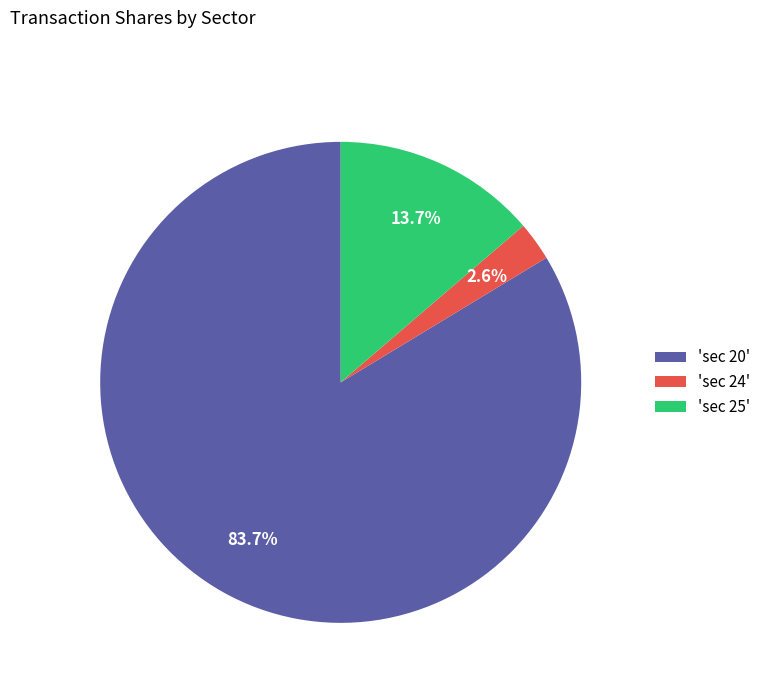

Which slice is the smallest?

'sec 24'